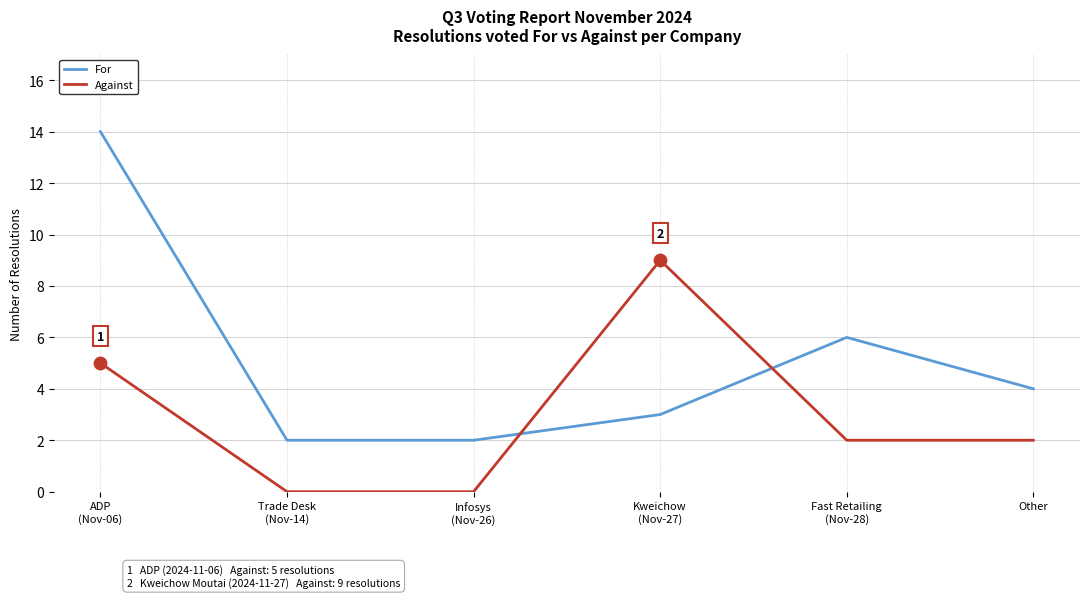

What are all the series names shown in the legend?

For, Against